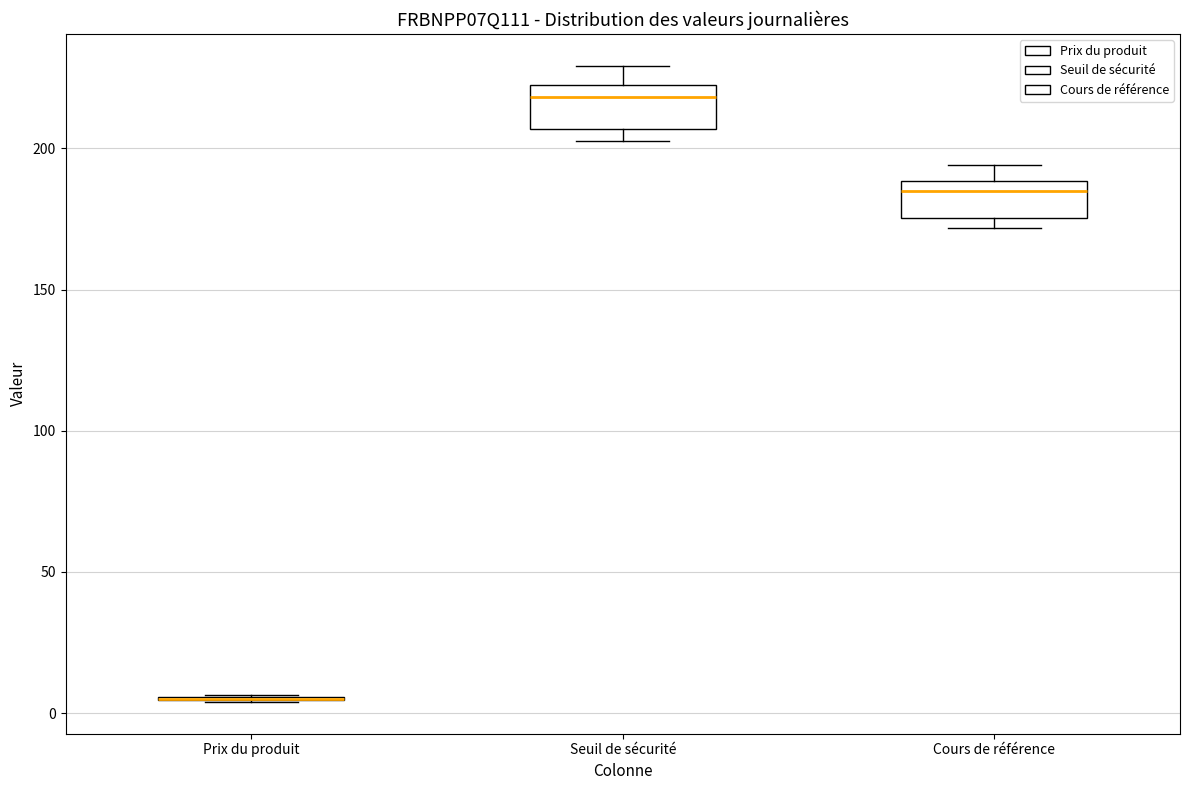

Reading left to right, read every box against the y-axis: the position of its median line, the range the box covers, and the ends of its whiskers. The values are not printed on the chart, so give them approximately, as read against the axis.

Prix du produit: box collapsed to a line at 5, whiskers 5 to 5
Seuil de sécurité: median 220 (just below the box's upper edge), box 205 to 220, whiskers 205 (just below the box's lower edge) to 230
Cours de référence: median 185, box 175 to 190, whiskers 170 to 195